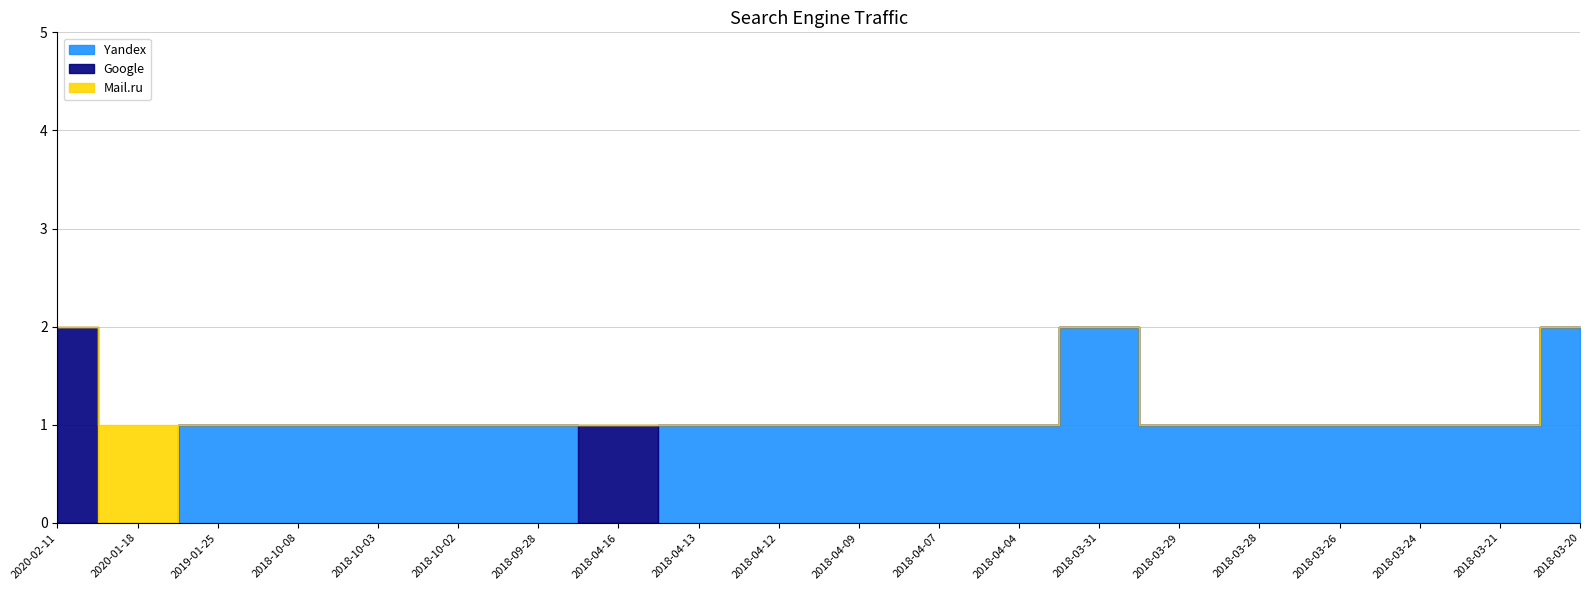

Where is the first local maximum for Google?

2018-04-16